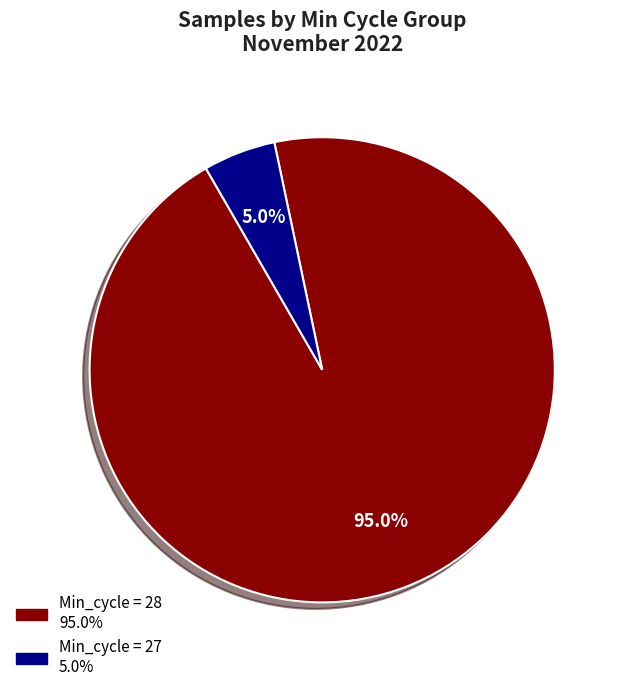

To the nearest percent, what is the average slice percentage?

50%